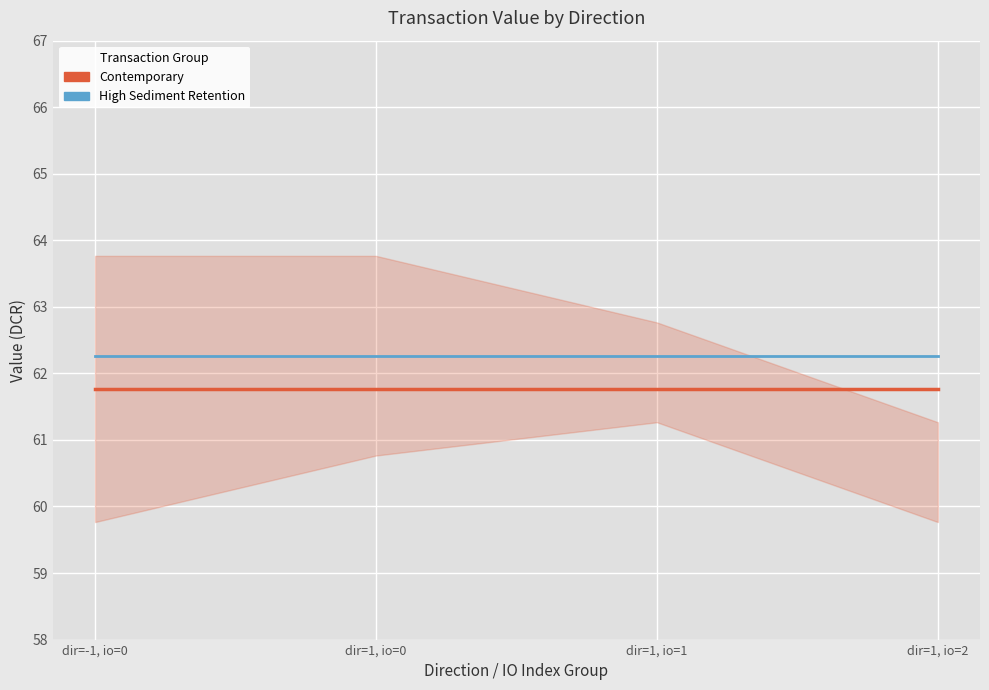

Is it true that Contemporary equals 101.4 at dir=1, io=1?

False